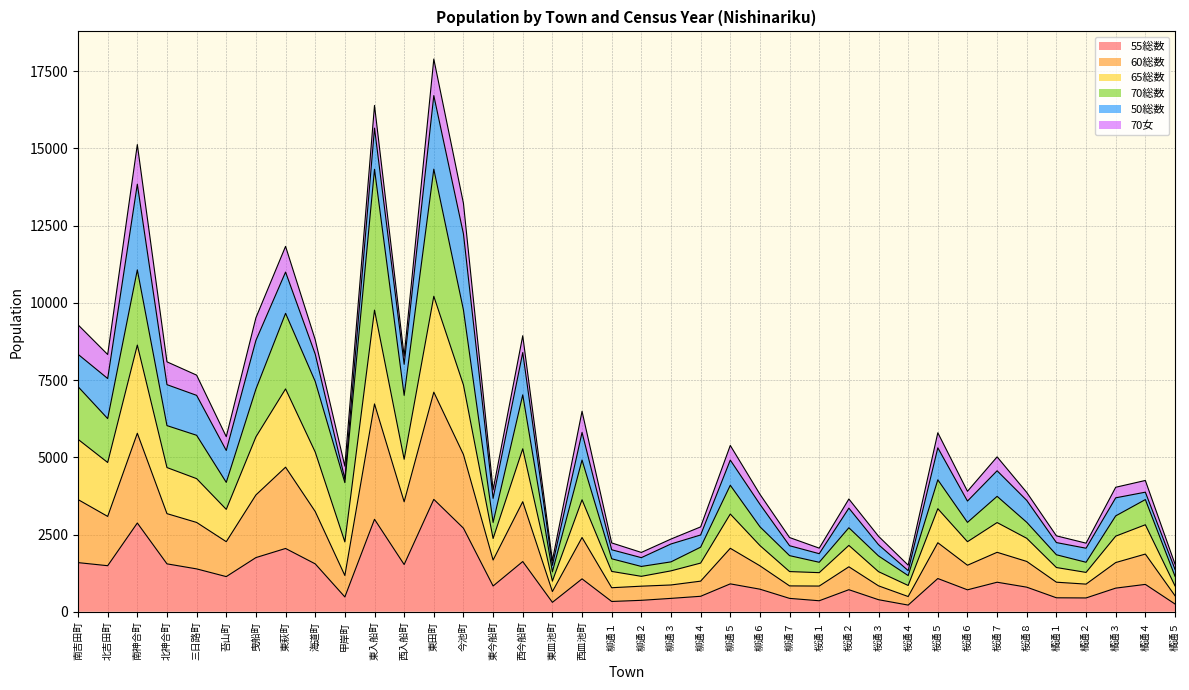

At which label does 55総数 reach its peak?

東田町